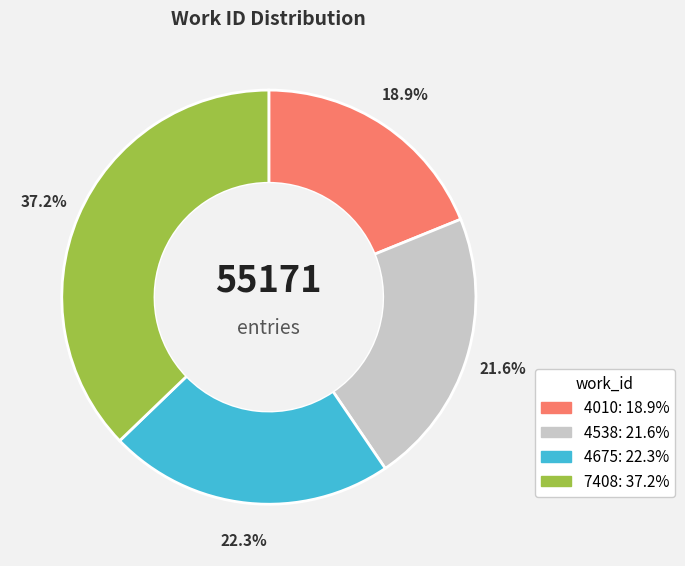

The 7408 slice represents 37% of the pie. True or false?

True